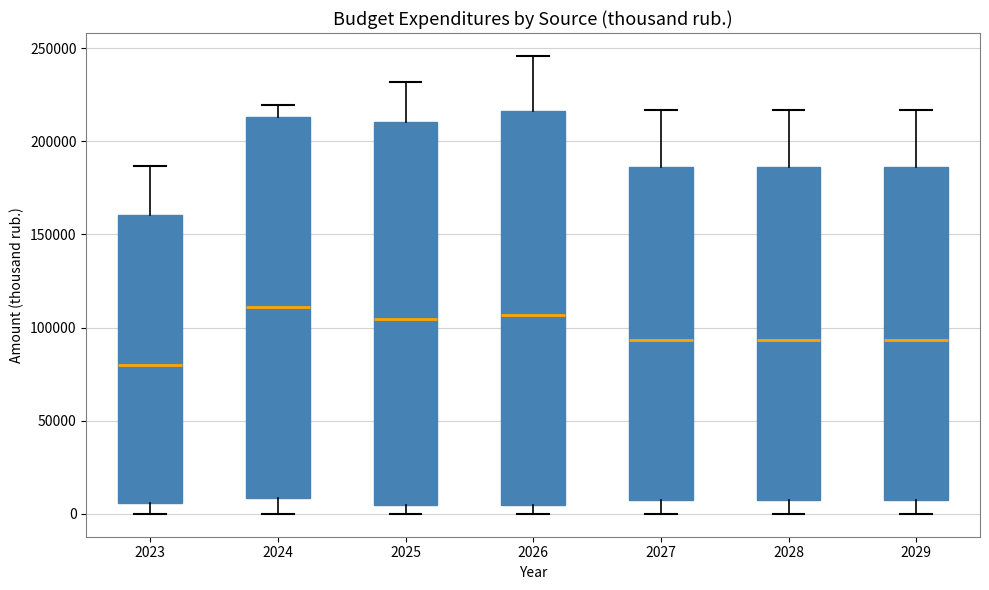

Reading left to right, transcribe this box plot: for each box, give where its median line is, the range the box spans, and where its two whiskers end, as read against the y-axis. The values are not printed on the chart, so give them approximately, as read against the axis.

2023: median 80000, box 5000 to 160000, whiskers 0 to 185000
2024: median 110000, box 10000 to 215000, whiskers 0 to 220000
2025: median 105000, box 5000 to 210000, whiskers 0 to 230000
2026: median 105000, box 5000 to 215000, whiskers 0 to 245000
2027: median 95000, box 10000 to 185000, whiskers 0 to 215000
2028: median 95000, box 10000 to 185000, whiskers 0 to 215000
2029: median 95000, box 10000 to 185000, whiskers 0 to 215000